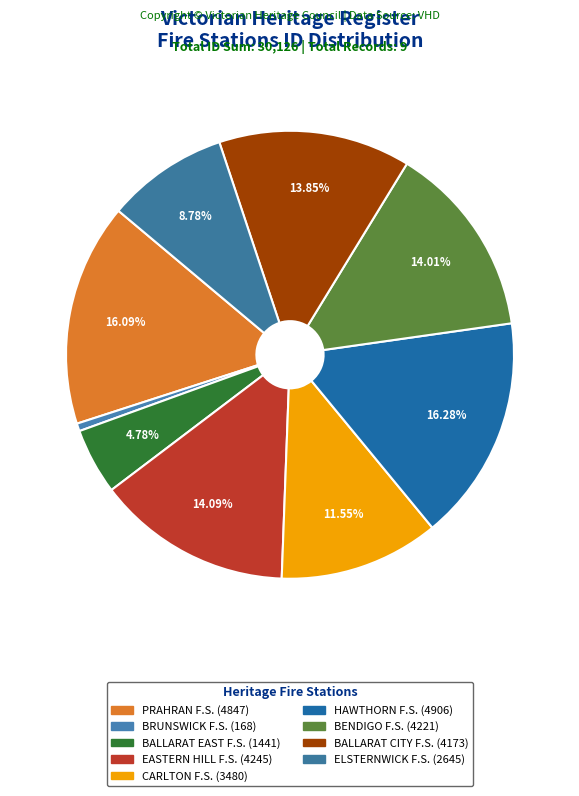

Count the number of slices in the pie.

9